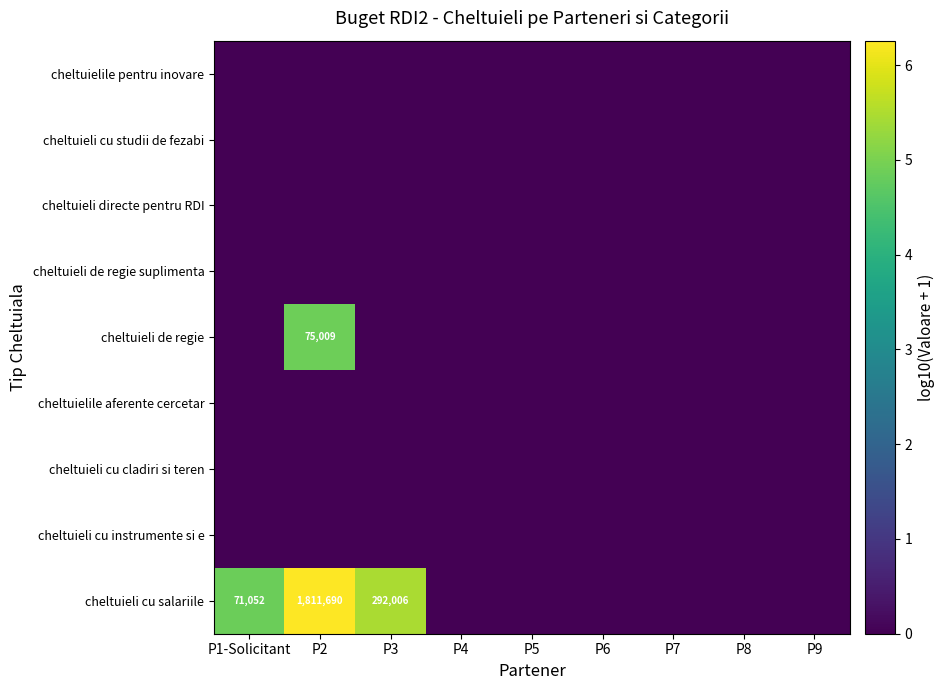

How many series are shown in this chart?

9